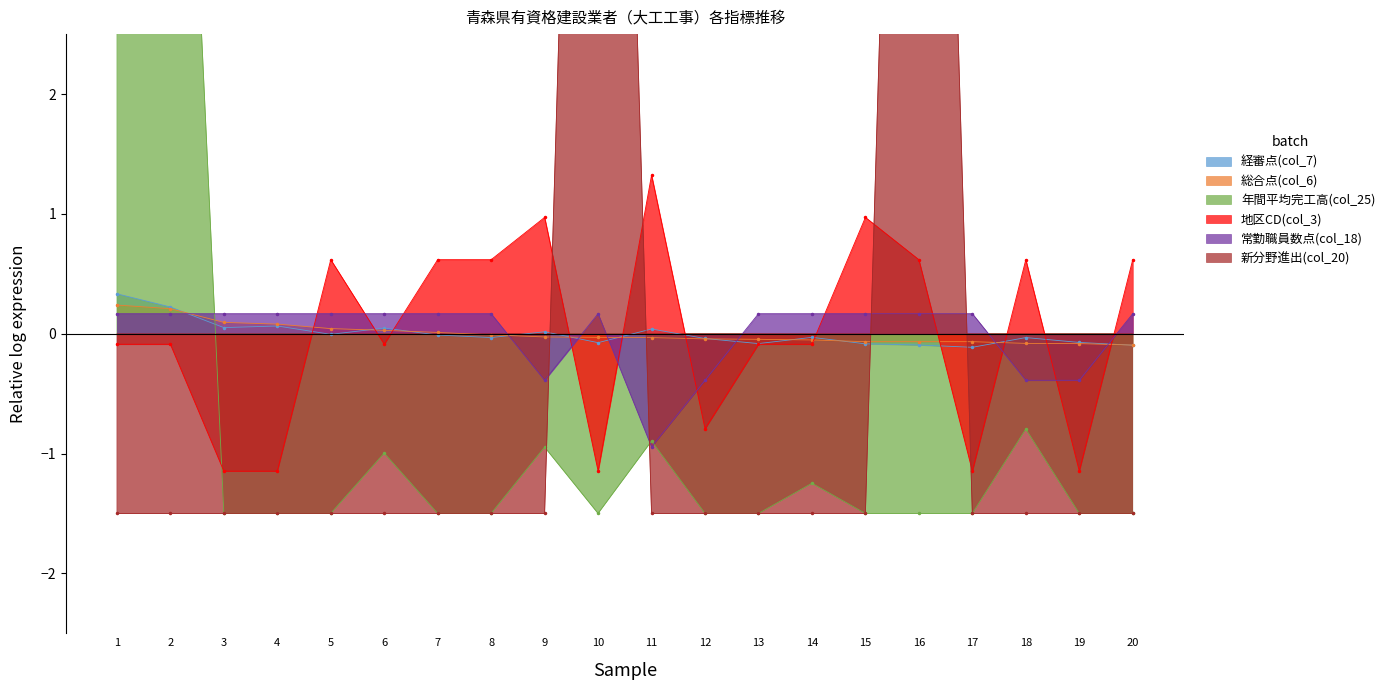

At how many categories does at least one series exceed 11?

3